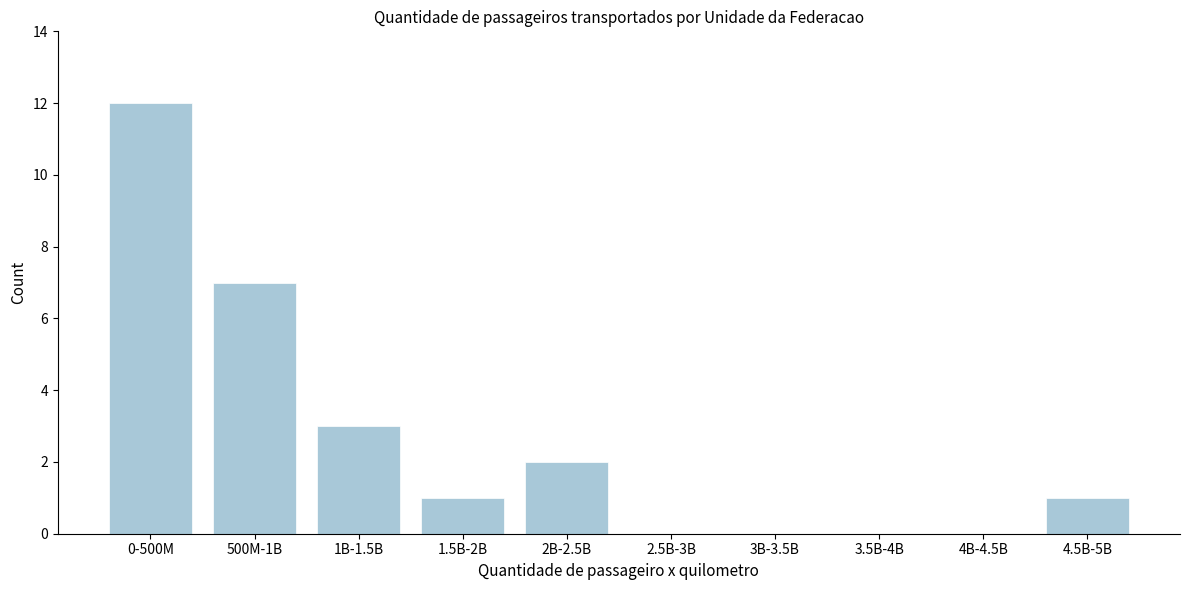

Reading left to right, transcribe all the data shown in this chart.

0-500M=12	500M-1B=7	1B-1.5B=3	1.5B-2B=1	2B-2.5B=2	2.5B-3B=0	3B-3.5B=0	3.5B-4B=0	4B-4.5B=0	4.5B-5B=1